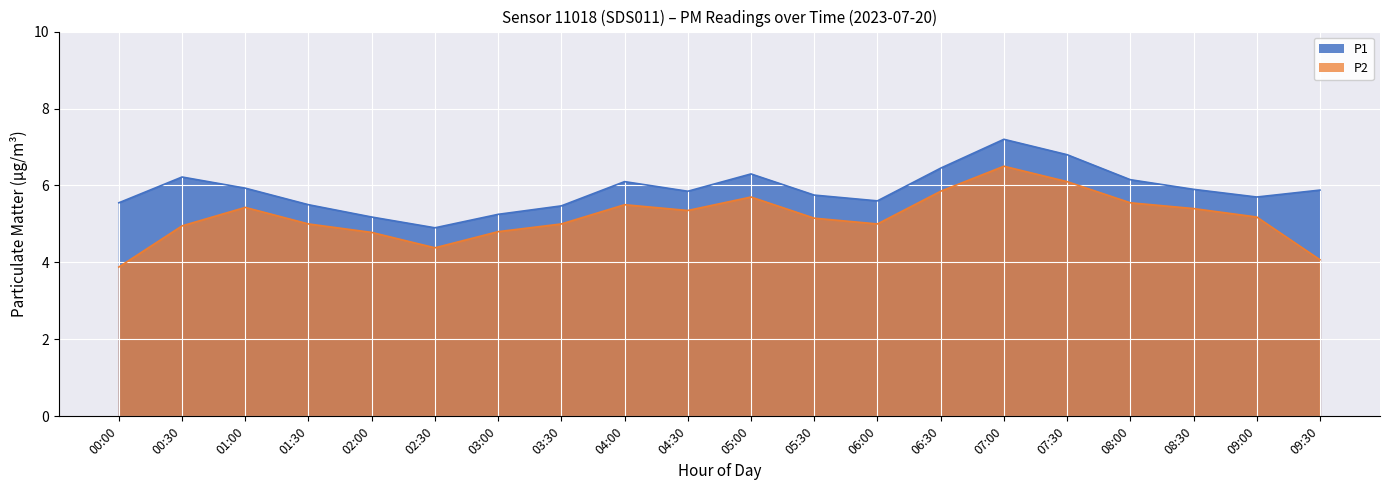

The value of P1 at 07:00 is 4.1. True or false?

False